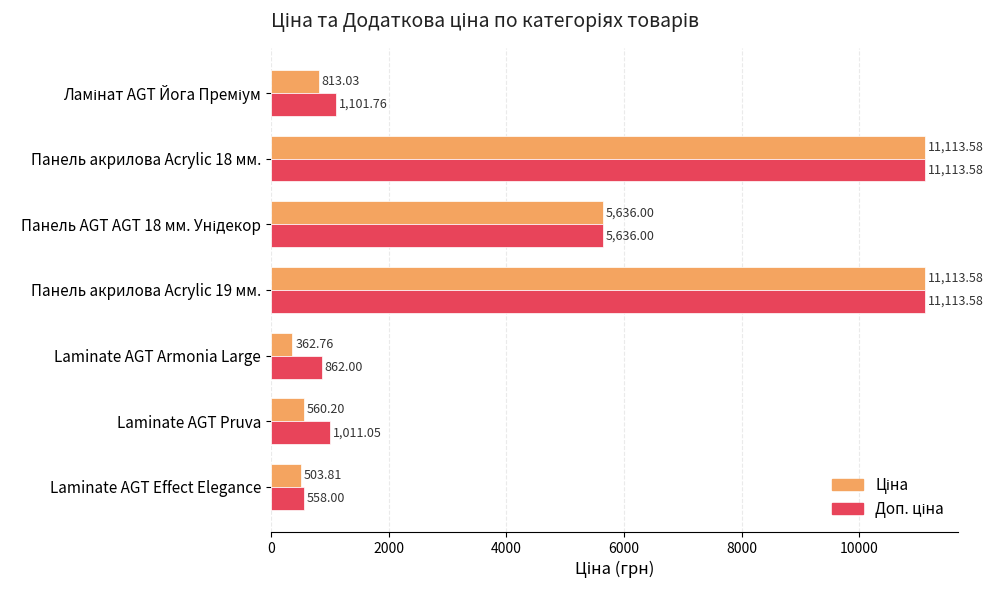

Which label corresponds to the smallest value in the chart?

Laminate AGT Armonia Large